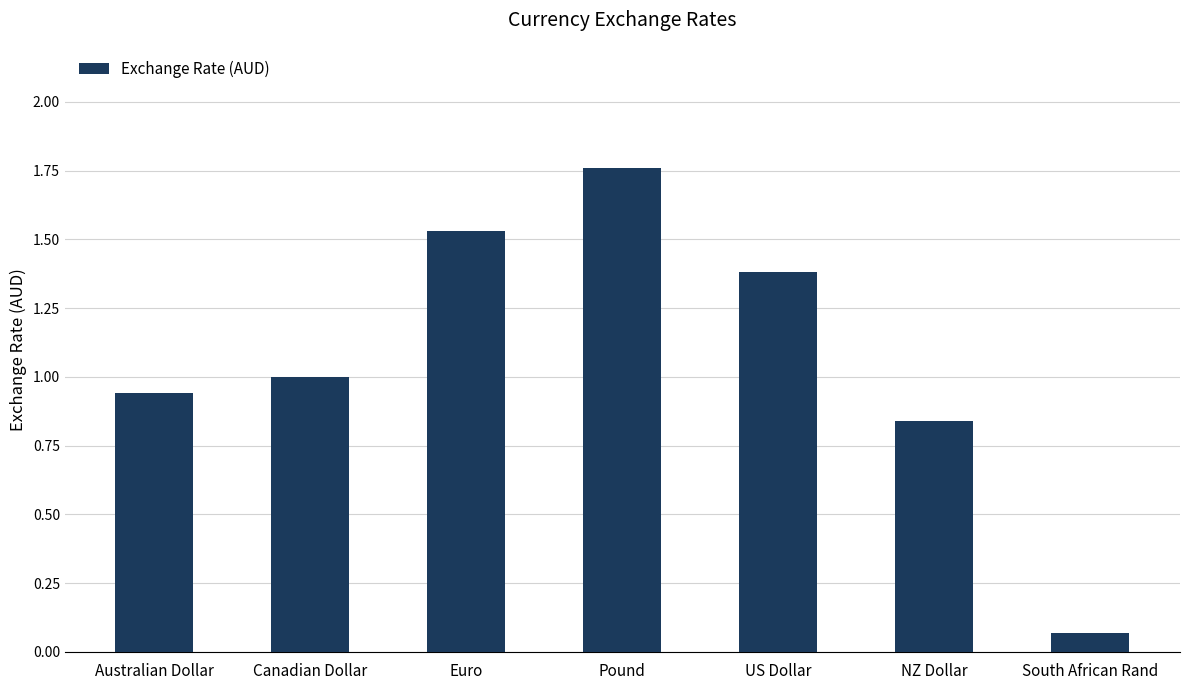

What is the label of the 2nd bar from the left?

Canadian Dollar